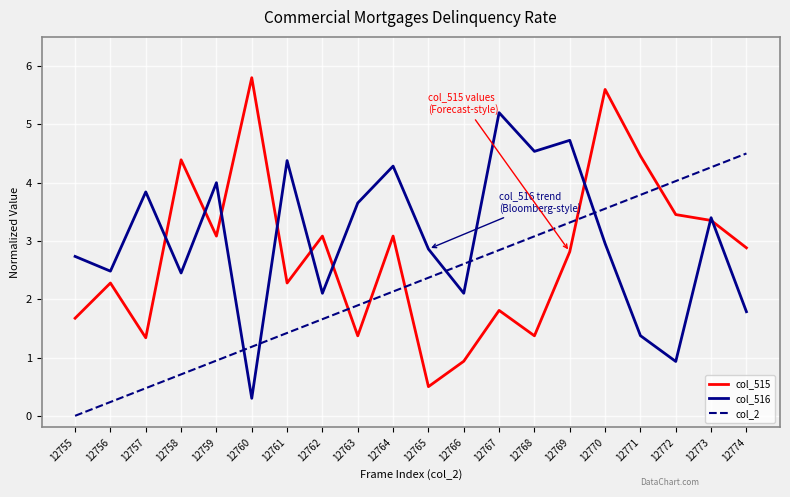

Reading left to right, extract all data points from this chart.

col_515: 1.7	2.3	1.3	4.4	3.1	5.8	2.3	3.1	1.4	3.1	0.5	0.9	1.8	1.4	2.8	5.6	4.5	3.5	3.4	2.9
col_516: 2.7	2.5	3.8	2.4	4.0	0.3	4.4	2.1	3.7	4.3	2.9	2.1	5.2	4.5	4.7	3.0	1.4	0.9	3.4	1.8
col_2: 0.0	0.2	0.5	0.7	0.9	1.2	1.4	1.7	1.9	2.1	2.4	2.6	2.8	3.1	3.3	3.6	3.8	4.0	4.3	4.5